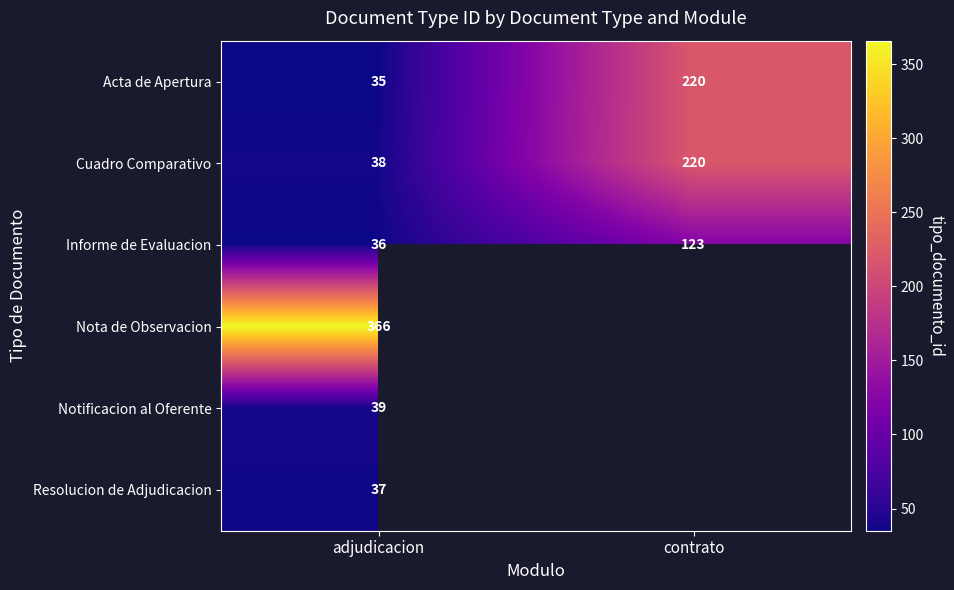

Rank the categories by Acta de Apertura value from highest to lowest.

contrato, adjudicacion